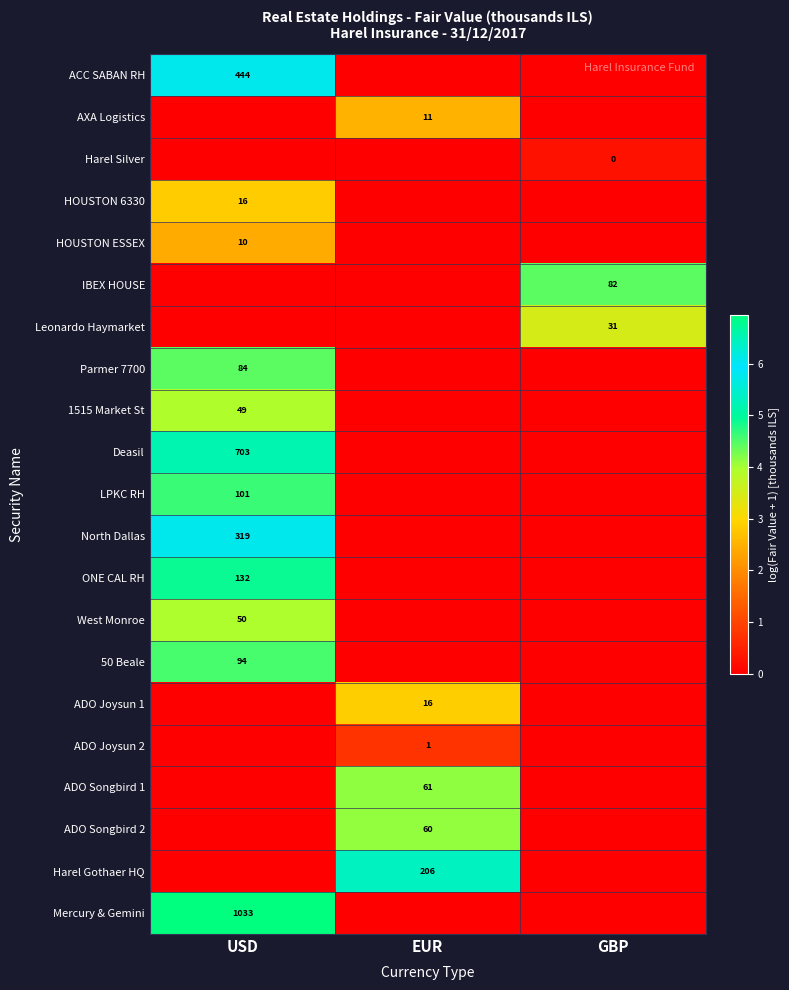

What is the total value across all series at EUR?

19.7